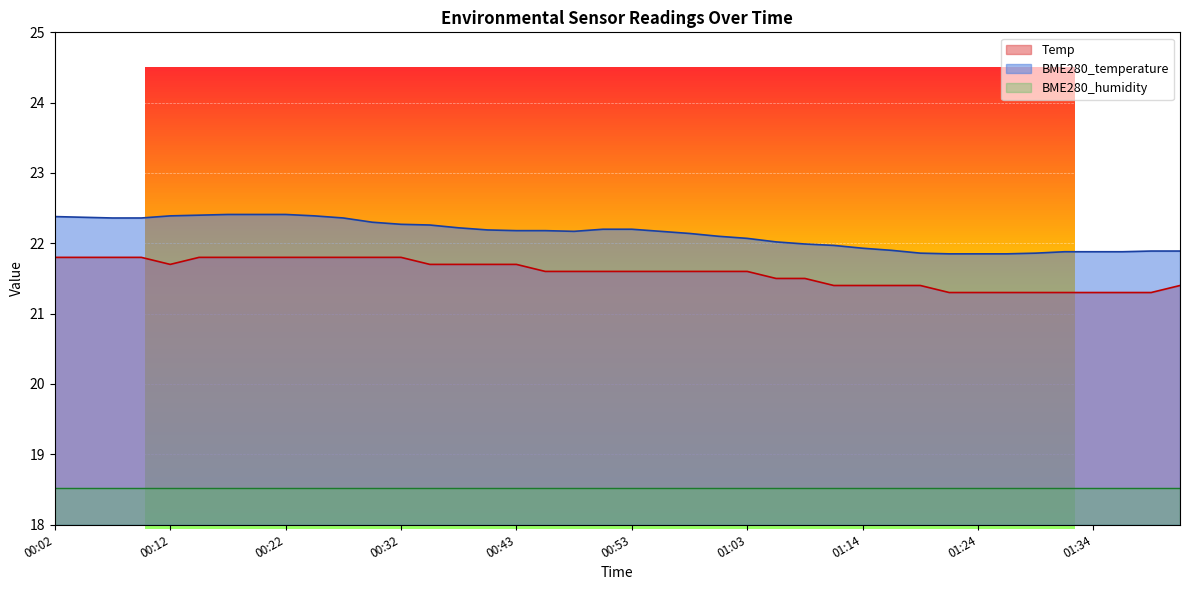

True or false: BME280_humidity and Temp intersect in this chart.

False